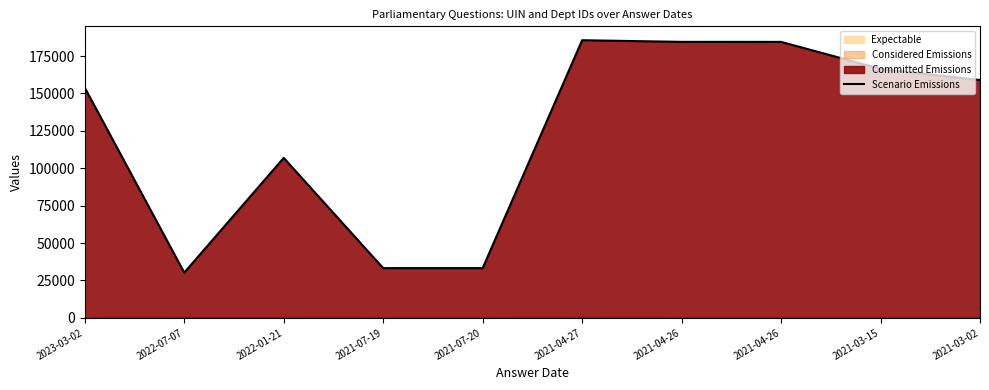

What is the difference between the maximum and minimum values?

155354